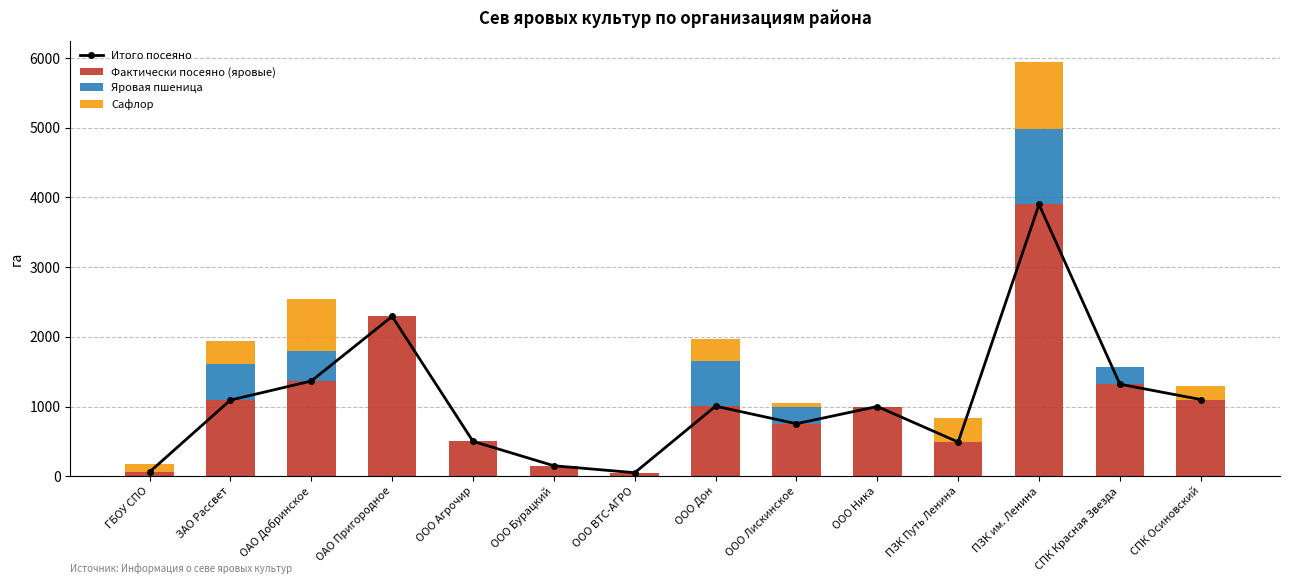

Reading right to left, transcribe all the data shown in this chart.

Итого посеяно: СПК Осиновский=1100	СПК Красная Звезда=1320	ПЗК им. Ленина=3899	ПЗК Путь Ленина=490	ООО Ника=1000	ООО Лискинское=753	ООО Дон=1005	ООО ВТС-АГРО=50	ООО Бурацкий=150	ООО Агрочир=500	ОАО Пригородное=2293	ОАО Добринское=1365	ЗАО Рассвет=1092	ГБОУ СПО=60
Фактически посеяно (яровые): СПК Осиновский=1100	СПК Красная Звезда=1320	ПЗК им. Ленина=3899	ПЗК Путь Ленина=490	ООО Ника=1000	ООО Лискинское=753	ООО Дон=1005	ООО ВТС-АГРО=50	ООО Бурацкий=150	ООО Агрочир=500	ОАО Пригородное=2293	ОАО Добринское=1365	ЗАО Рассвет=1092	ГБОУ СПО=60
Яровая пшеница: СПК Осиновский=0	СПК Красная Звезда=240	ПЗК им. Ленина=1078	ПЗК Путь Ленина=0	ООО Ника=0	ООО Лискинское=243	ООО Дон=650	ООО ВТС-АГРО=0	ООО Бурацкий=0	ООО Агрочир=0	ОАО Пригородное=0	ОАО Добринское=432	ЗАО Рассвет=516	ГБОУ СПО=0
Сафлор: СПК Осиновский=200	СПК Красная Звезда=0	ПЗК им. Ленина=969	ПЗК Путь Ленина=350	ООО Ника=0	ООО Лискинское=60	ООО Дон=320	ООО ВТС-АГРО=0	ООО Бурацкий=0	ООО Агрочир=0	ОАО Пригородное=0	ОАО Добринское=752	ЗАО Рассвет=336	ГБОУ СПО=110